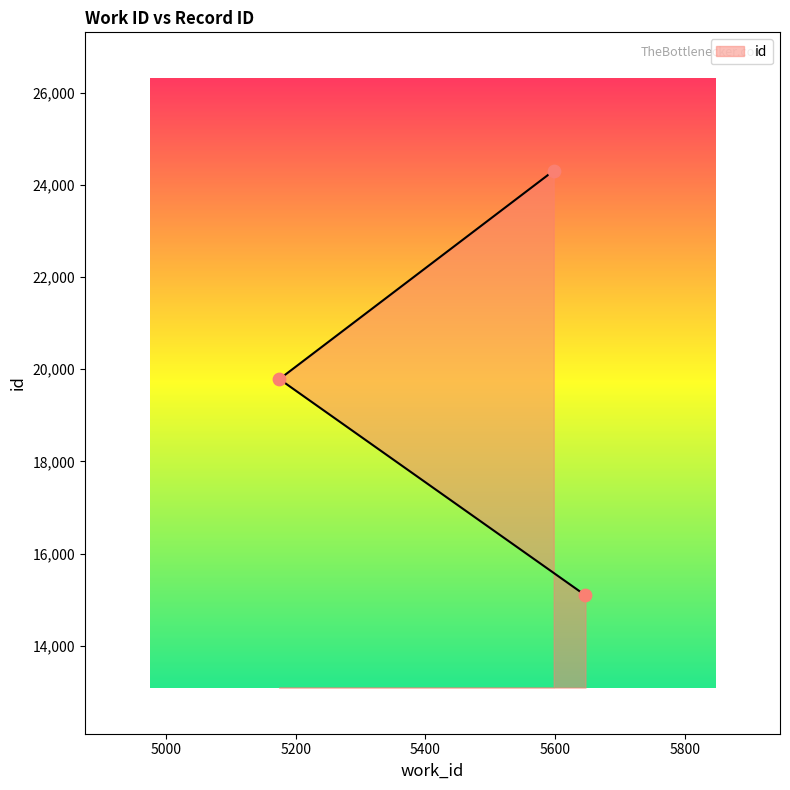

What is the change in value from 5647 to 5598?

+9212